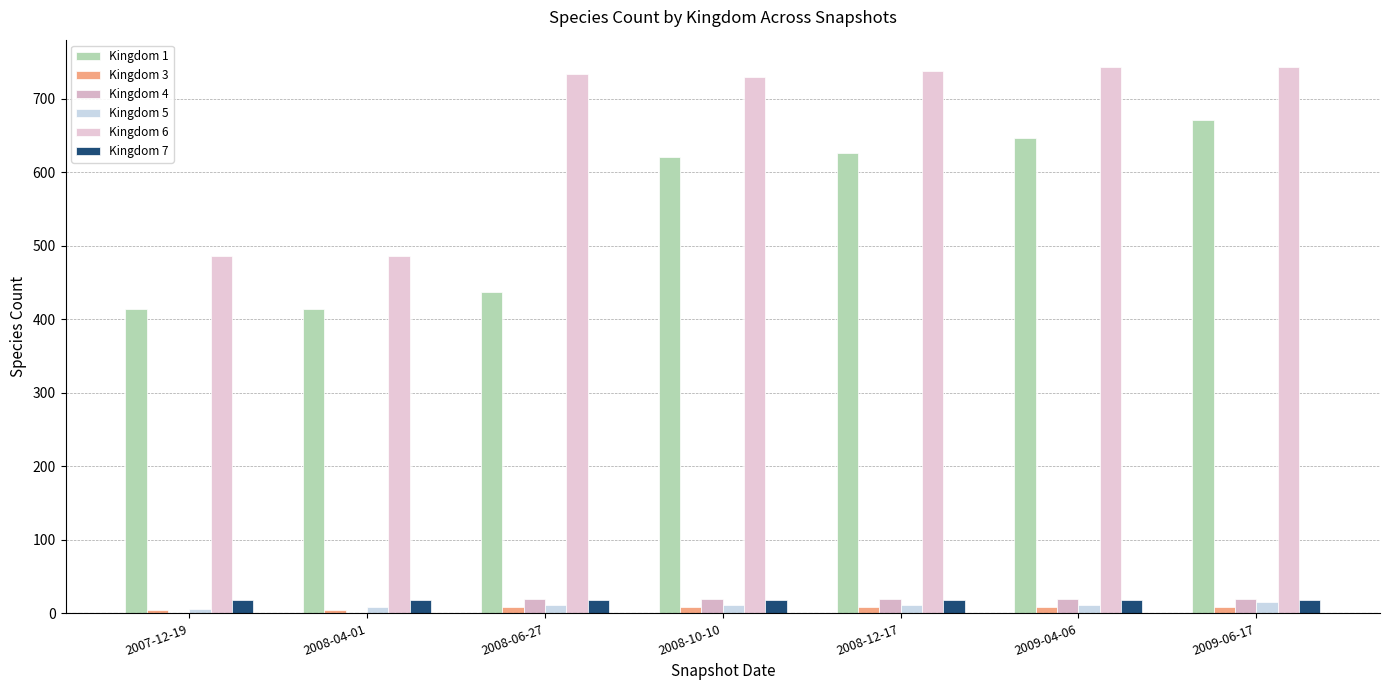

What position from the right is 2008-06-27?

5